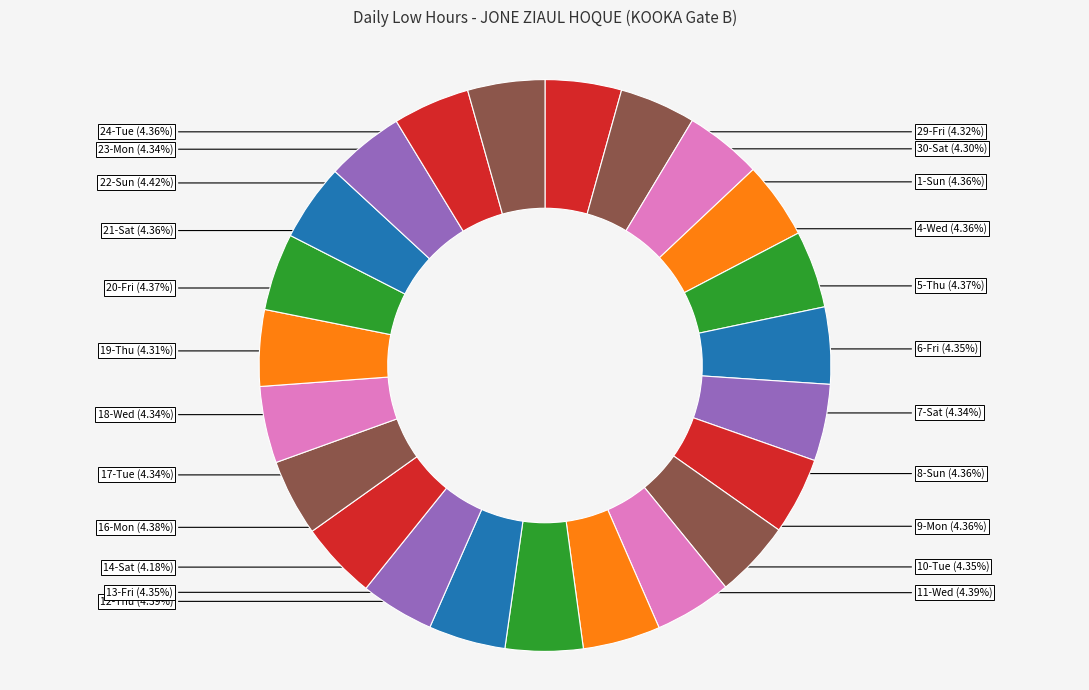

Is 8-Sun the majority of the pie?

No